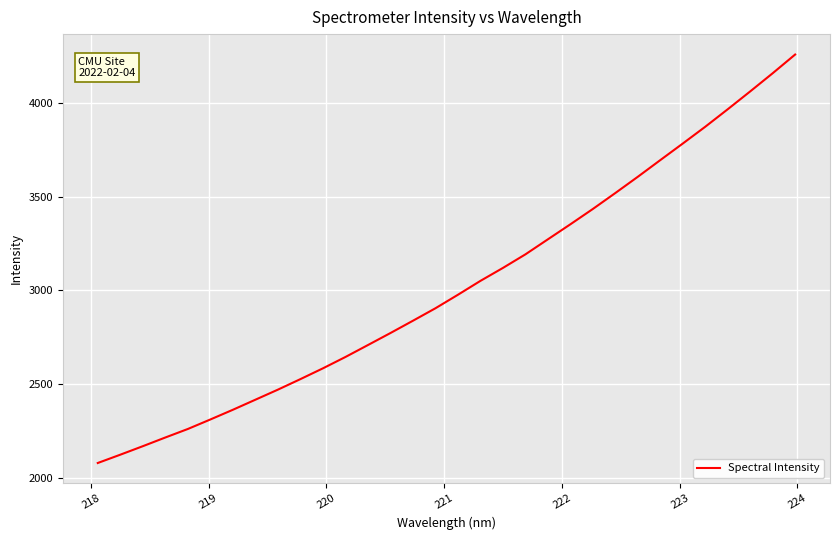

Is this an area chart (filled region under the line)?

No